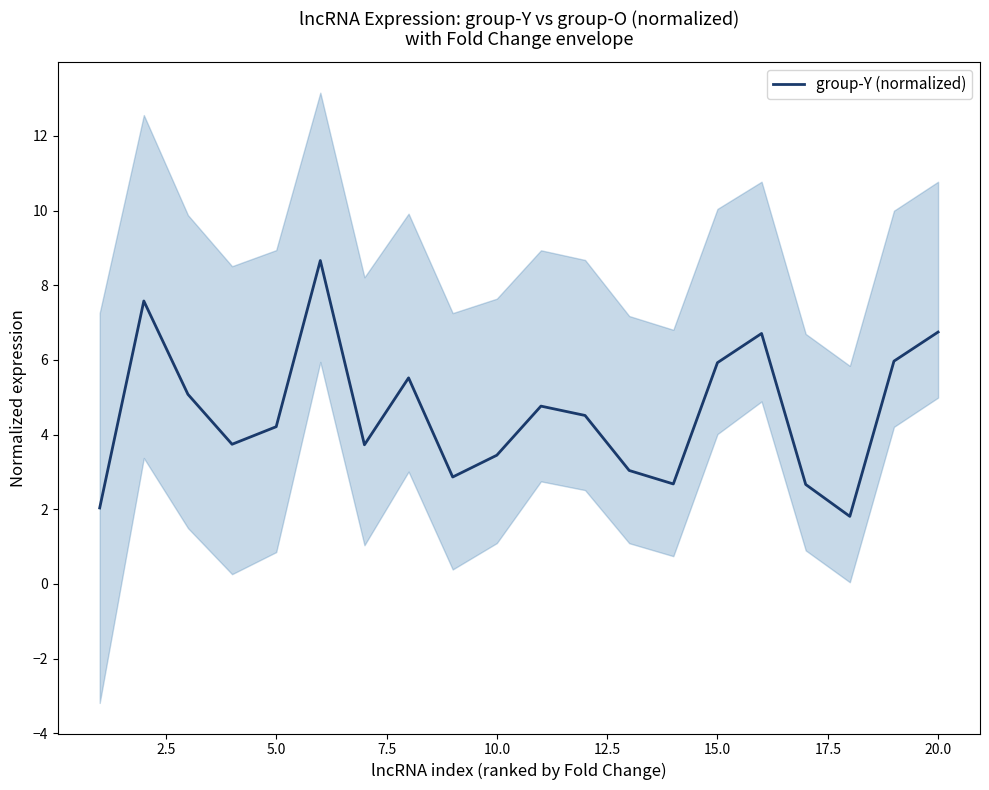

What is the lowest value of the group-Y (normalized) series?

1.8